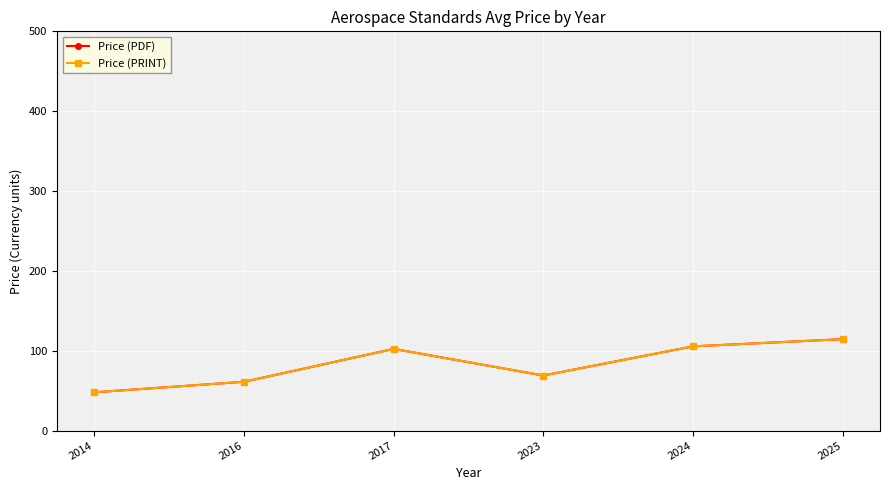

True or false: Price (PRINT) and Price (PDF) intersect in this chart.

False